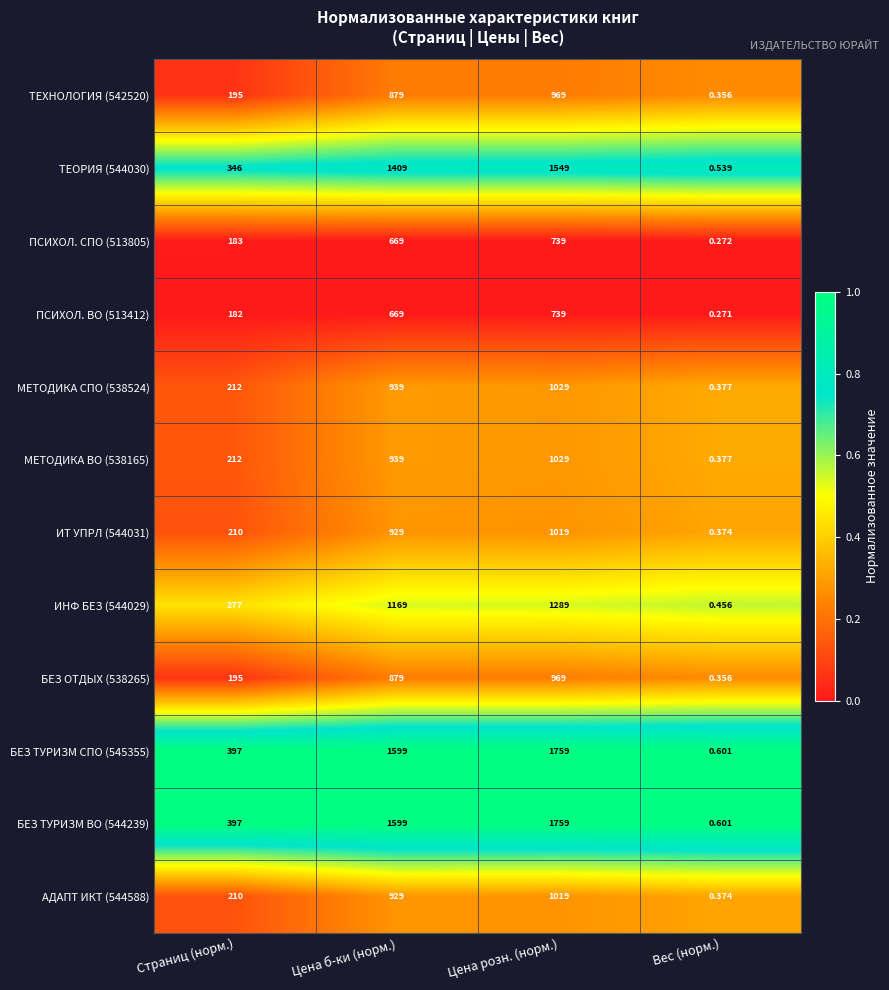

Is the value of БЕЗ ТУРИЗМ ВО (544239) at Цена б-ки (норм.) greater than the value of БЕЗ ОТДЫХ (538265) at Вес (норм.)?

Yes